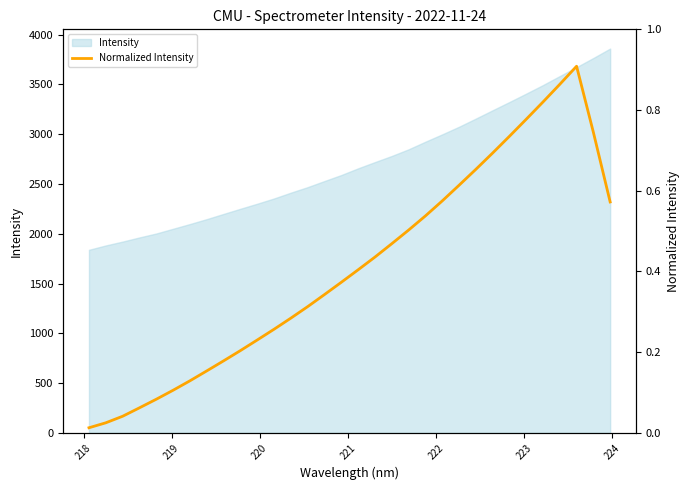

True or false: there are more than 0 points higher than both neighbors.

True